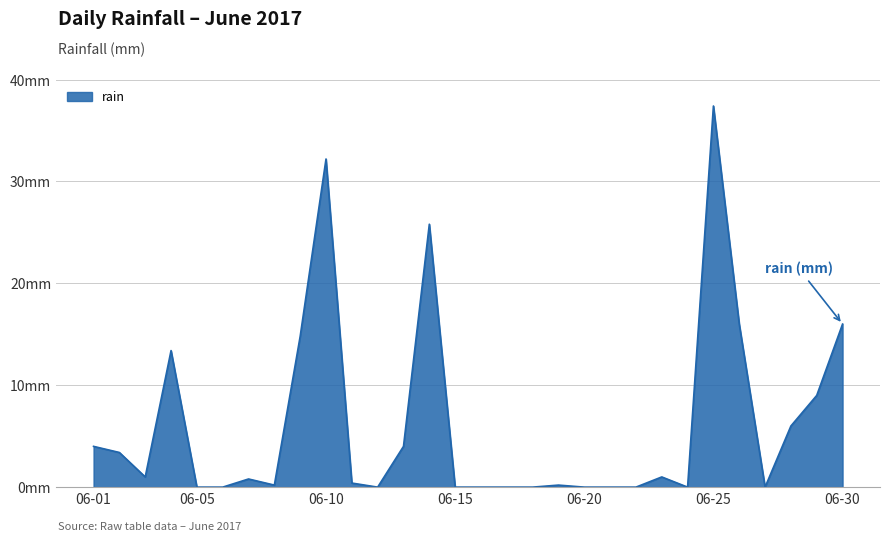

How many points are lower than both their immediate neighbors (excluding endpoints)?

5